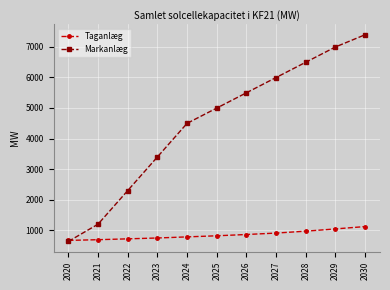

What is the approximate value of Taganlæg at 2021?

689